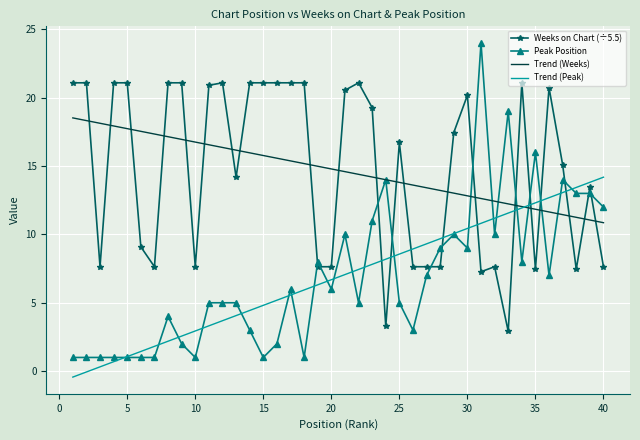

Reading left to right, transcribe all the data shown in this chart.

Weeks on Chart (÷5.5): 21.1	21.1	7.6	21.1	21.1	9.1	7.6	21.1	21.1	7.6	20.9	21.1	14.2	21.1	21.1	21.1	21.1	21.1	7.6	7.6	20.5	21.1	19.3	3.3	16.7	7.6	7.6	7.6	17.5	20.2	7.3	7.6	2.9	21.1	7.5	20.7	15.1	7.5	13.5	7.6
Peak Position: 1.0	1.0	1.0	1.0	1.0	1.0	1.0	4.0	2.0	1.0	5.0	5.0	5.0	3.0	1.0	2.0	6.0	1.0	8.0	6.0	10.0	5.0	11.0	14.0	5.0	3.0	7.0	9.0	10.0	9.0	24.0	10.0	19.0	8.0	16.0	7.0	14.0	13.0	13.0	12.0
Trend (Weeks): 18.5	18.3	18.1	17.9	17.7	17.5	17.3	17.1	17.0	16.8	16.6	16.4	16.2	16.0	15.8	15.6	15.4	15.2	15.0	14.8	14.6	14.4	14.2	14.0	13.8	13.6	13.4	13.2	13.0	12.8	12.6	12.4	12.2	12.0	11.8	11.6	11.4	11.3	11.1	10.9
Trend (Peak): -0.4	-0.1	0.3	0.7	1.1	1.4	1.8	2.2	2.6	2.9	3.3	3.7	4.1	4.4	4.8	5.2	5.6	5.9	6.3	6.7	7.1	7.4	7.8	8.2	8.6	8.9	9.3	9.7	10.1	10.4	10.8	11.2	11.6	11.9	12.3	12.7	13.1	13.4	13.8	14.2